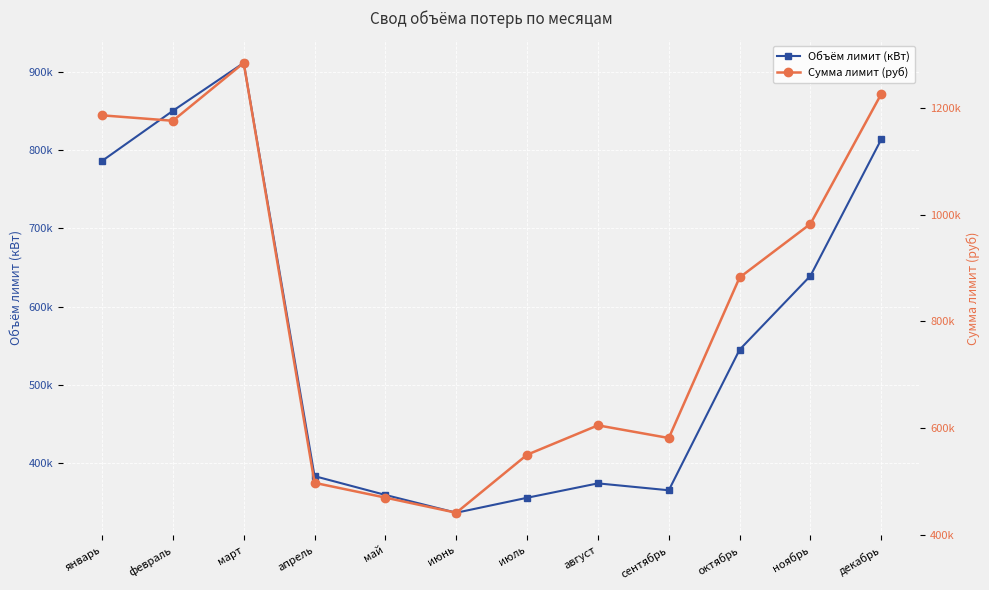

What position from the left is декабрь?

12